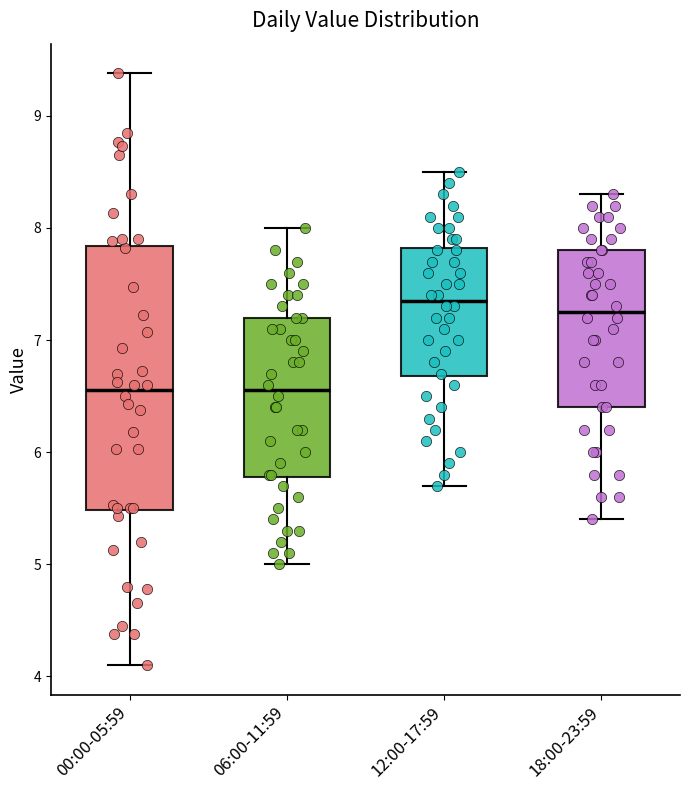

Which box is the tallest, from its lower edge to its upper edge?

00:00-05:59